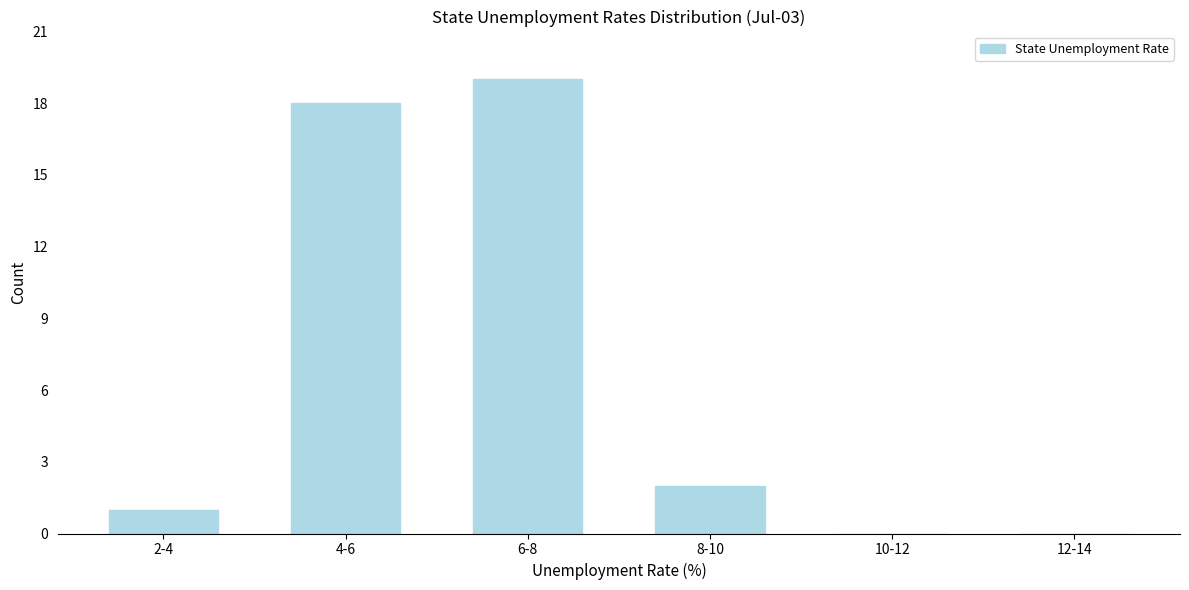

Reading right to left, what are all the values shown in this chart?

12-14=0	10-12=0	8-10=2	6-8=19	4-6=18	2-4=1